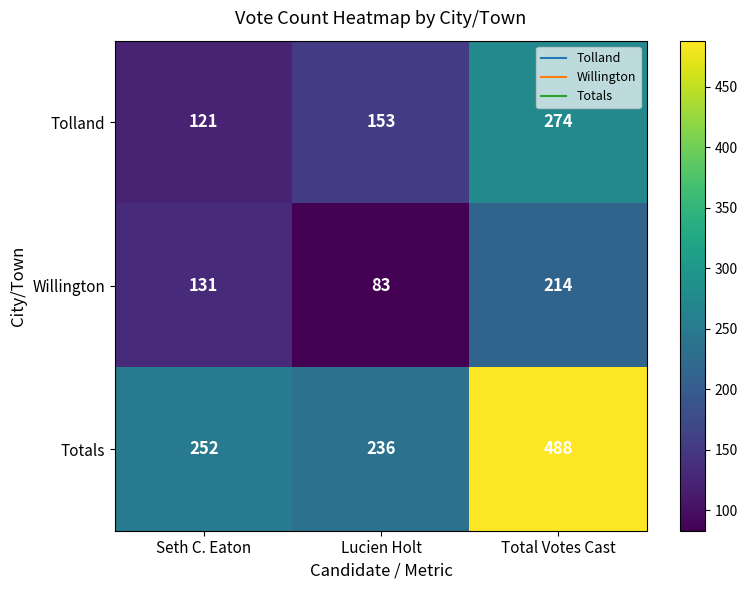

The value of Willington at Total Votes Cast is 214. True or false?

True